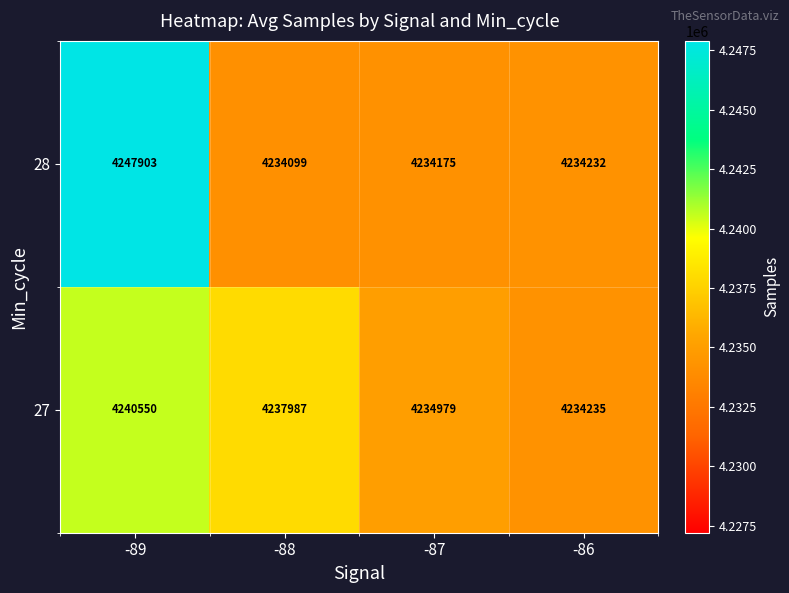

Rank the series at -89 from lowest to highest value.

27, 28